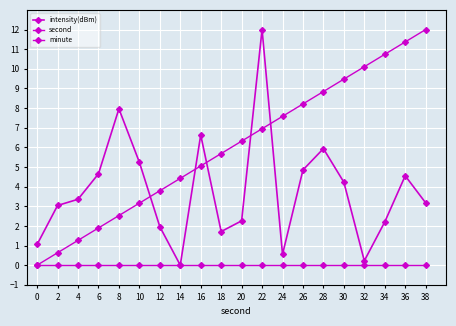

Reading left to right, extract all data points from this chart.

intensity(dBm): 1.1	3.0	3.4	4.7	8.0	5.2	2.0	0.0	6.6	1.7	2.3	12.0	0.6	4.8	5.9	4.2	0.2	2.2	4.6	3.2
second: 0.0	0.6	1.3	1.9	2.5	3.2	3.8	4.4	5.1	5.7	6.3	6.9	7.6	8.2	8.8	9.5	10.1	10.7	11.4	12.0
minute: 0.0	0.0	0.0	0.0	0.0	0.0	0.0	0.0	0.0	0.0	0.0	0.0	0.0	0.0	0.0	0.0	0.0	0.0	0.0	0.0